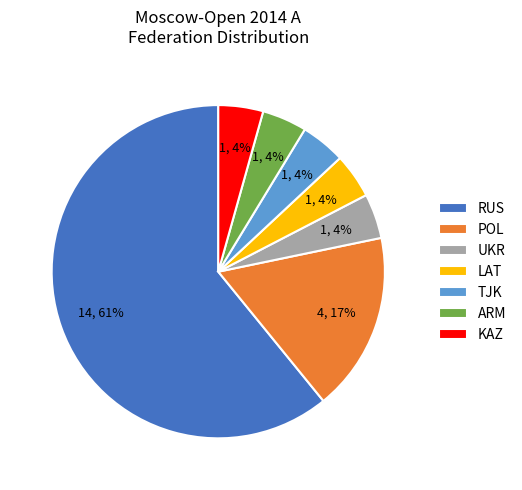

Between UKR and POL, which is larger?

POL